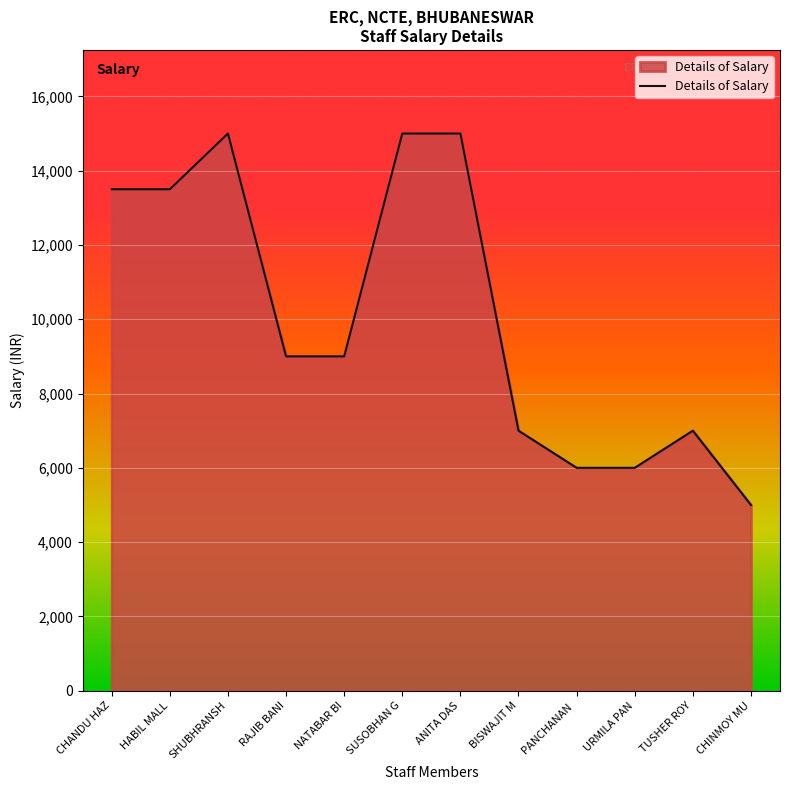

What is the sum of all values?

121000